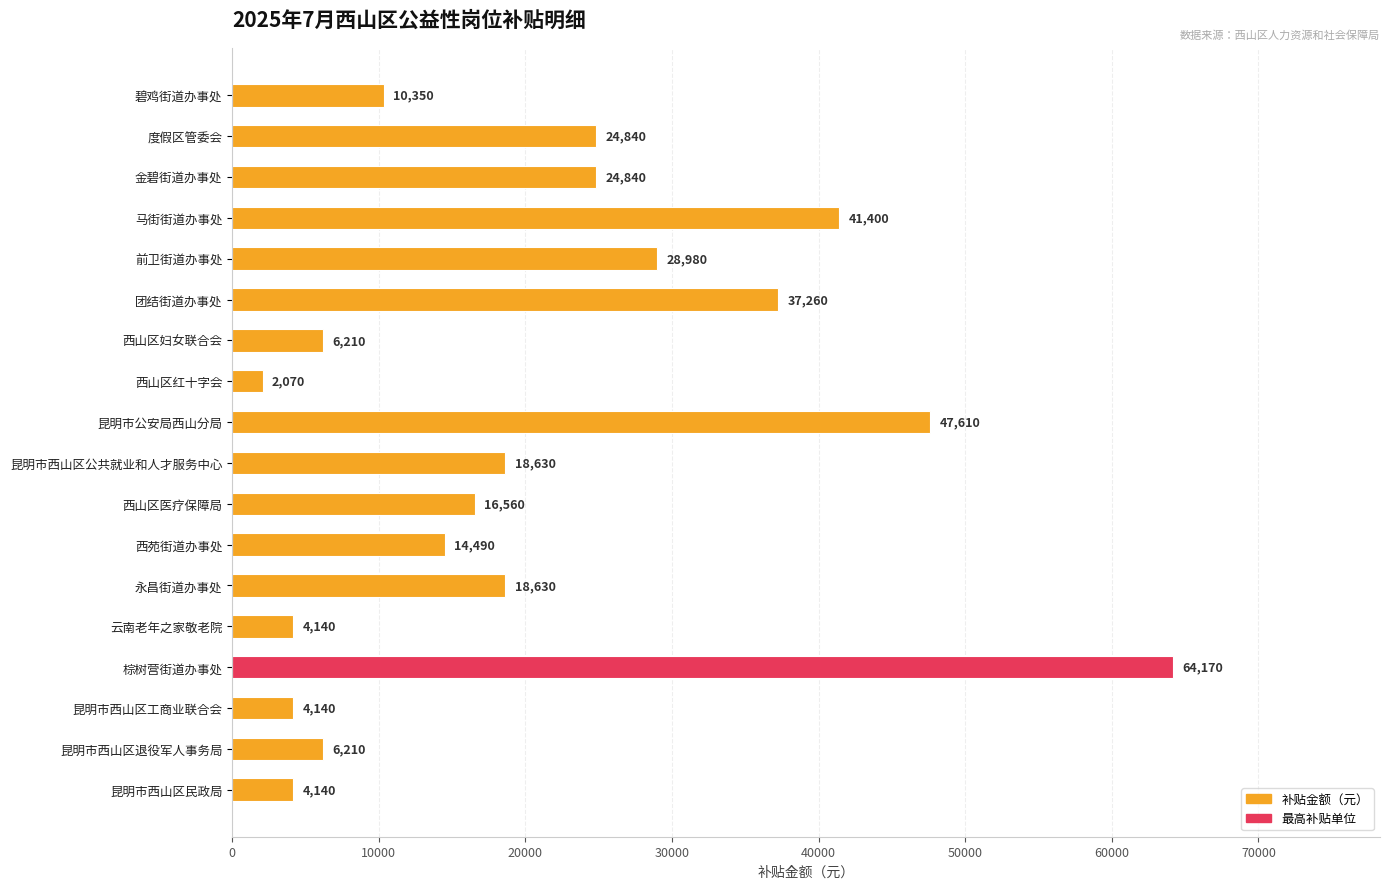

Where is the data nearest to the value 33120?

前卫街道办事处